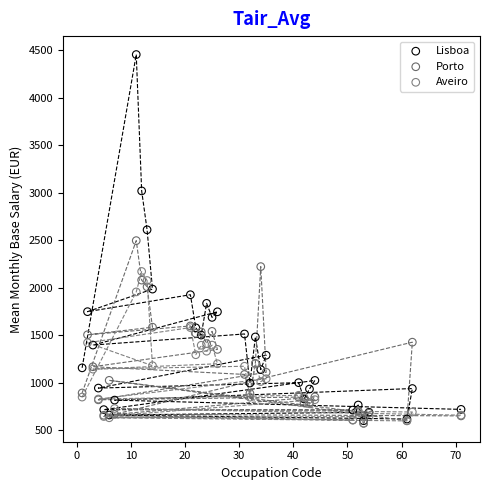

What are all the series names shown in the legend?

Lisboa, Porto, Aveiro